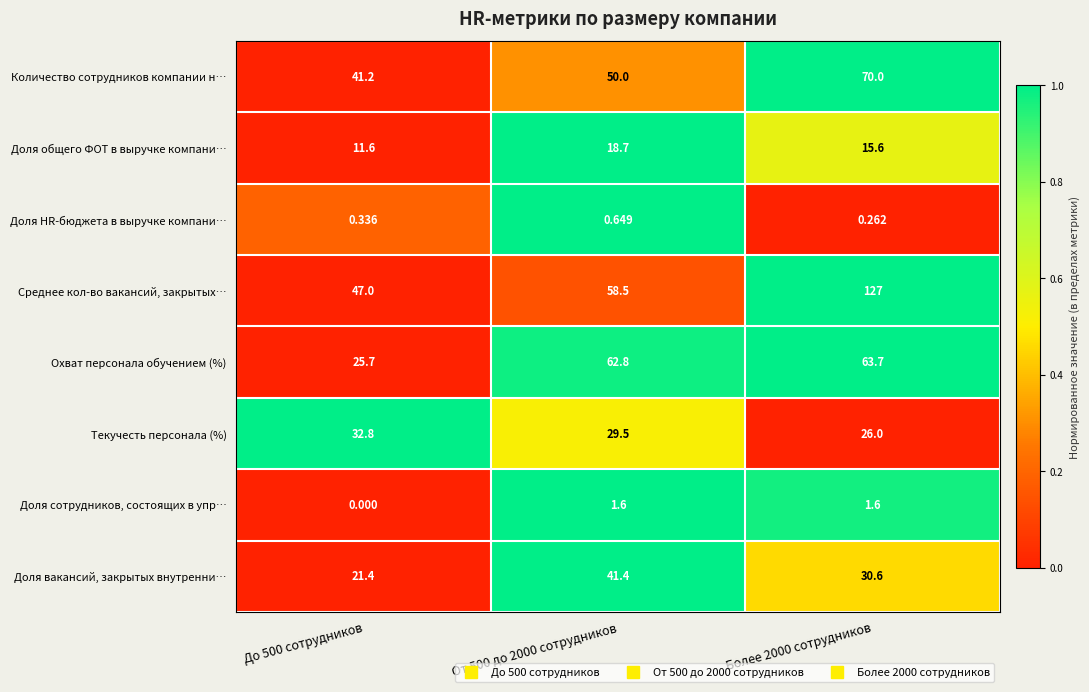

Between До 500 сотрудников and От 500 до 2000 сотрудников, which series saw the biggest shift?

Охват персонала обучением (%)